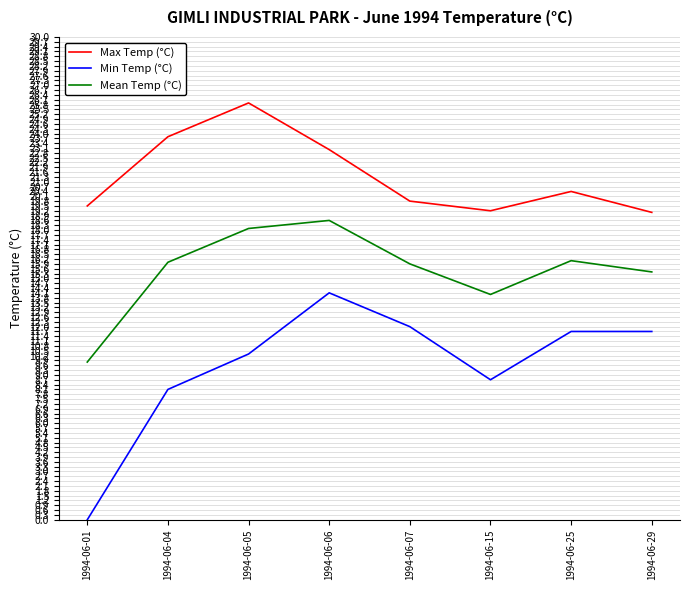

Is this an area chart (filled region under the line)?

No